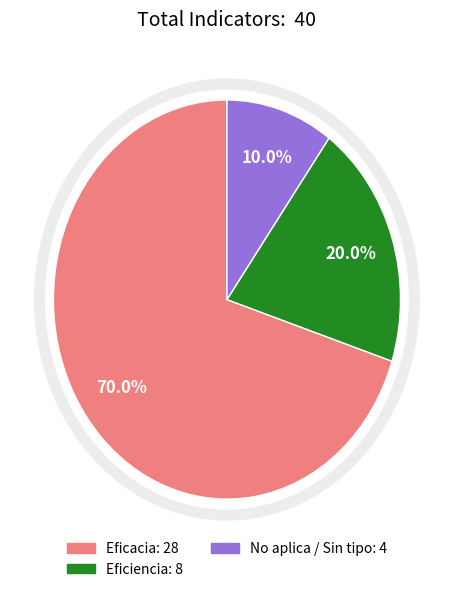

Which category has the smallest portion of the pie?

No aplica / Sin tipo